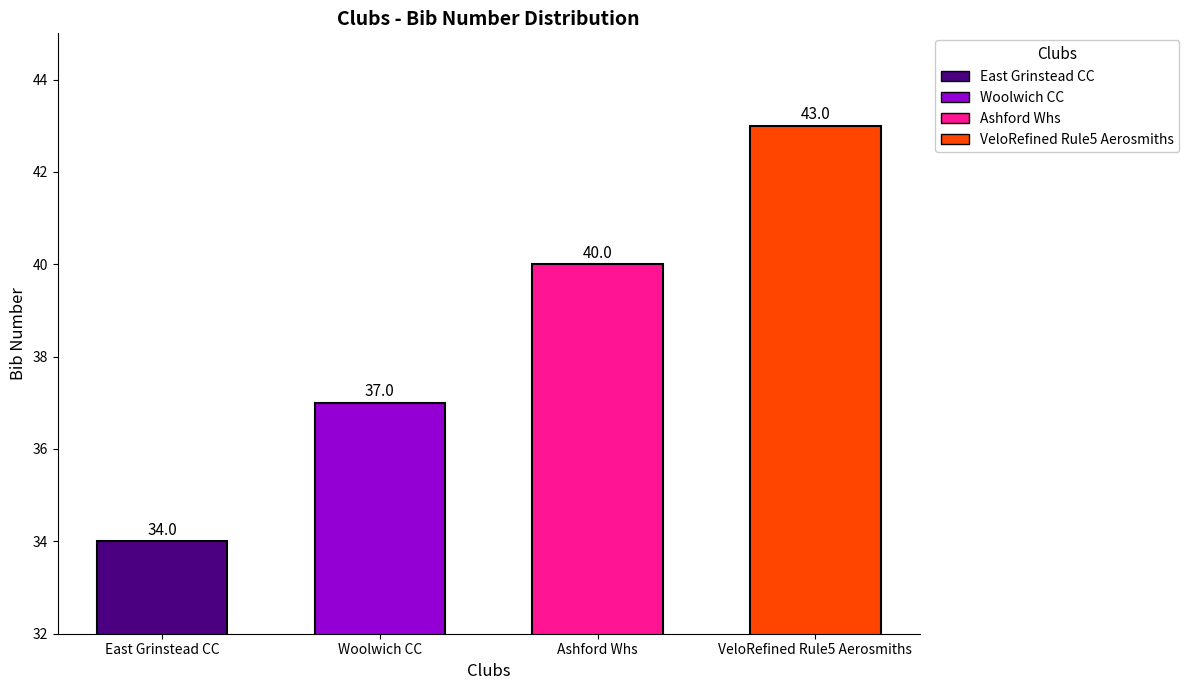

Rank the series at Ashford Whs from highest to lowest value.

VeloRefined Rule5 Aerosmiths, Ashford Whs, Woolwich CC, East Grinstead CC